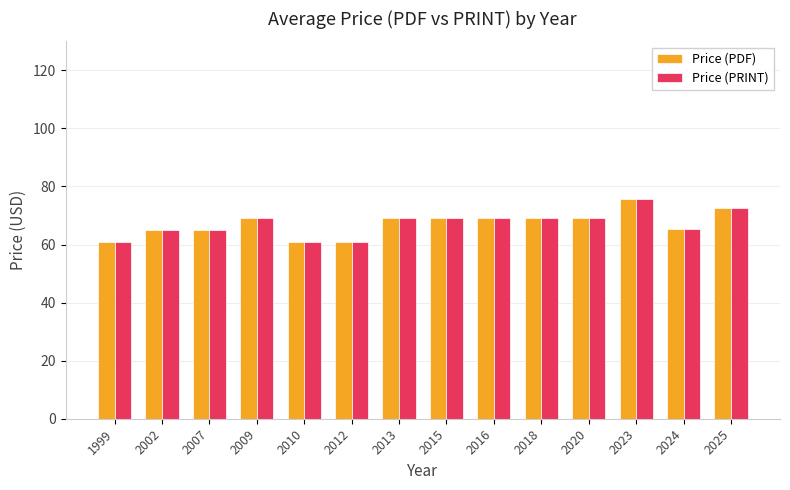

Read the Price (PDF) value at 2013.

69.0